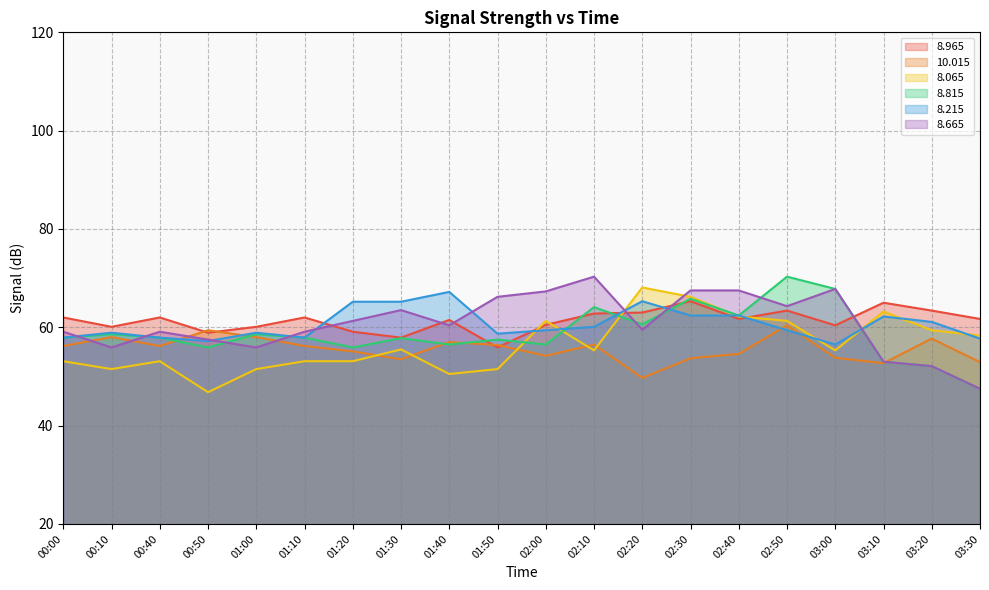

Which category has the highest value in the   8.215 series?

01:40